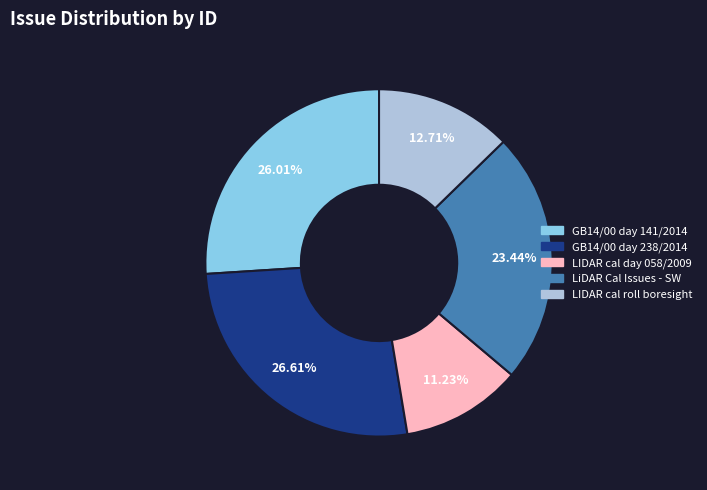

Does GB14/00 day 238/2014 account for over 50% of the chart?

No